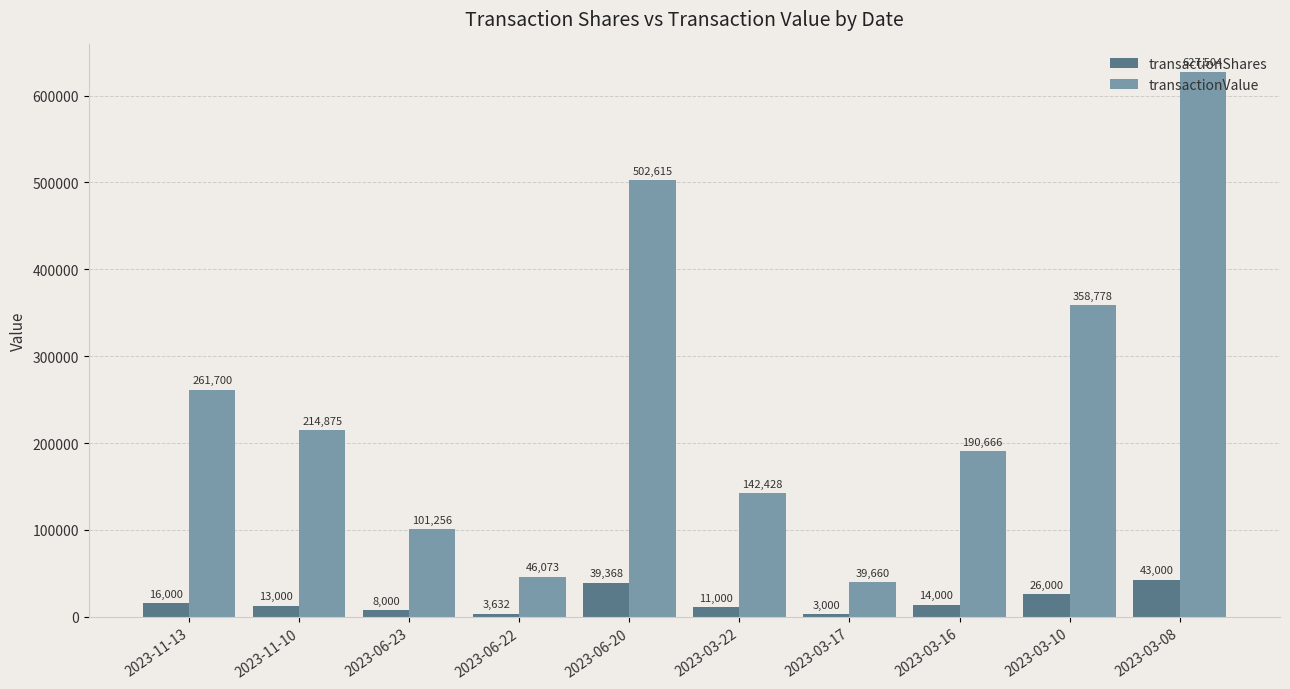

What is the average value of the transactionValue series?

248556